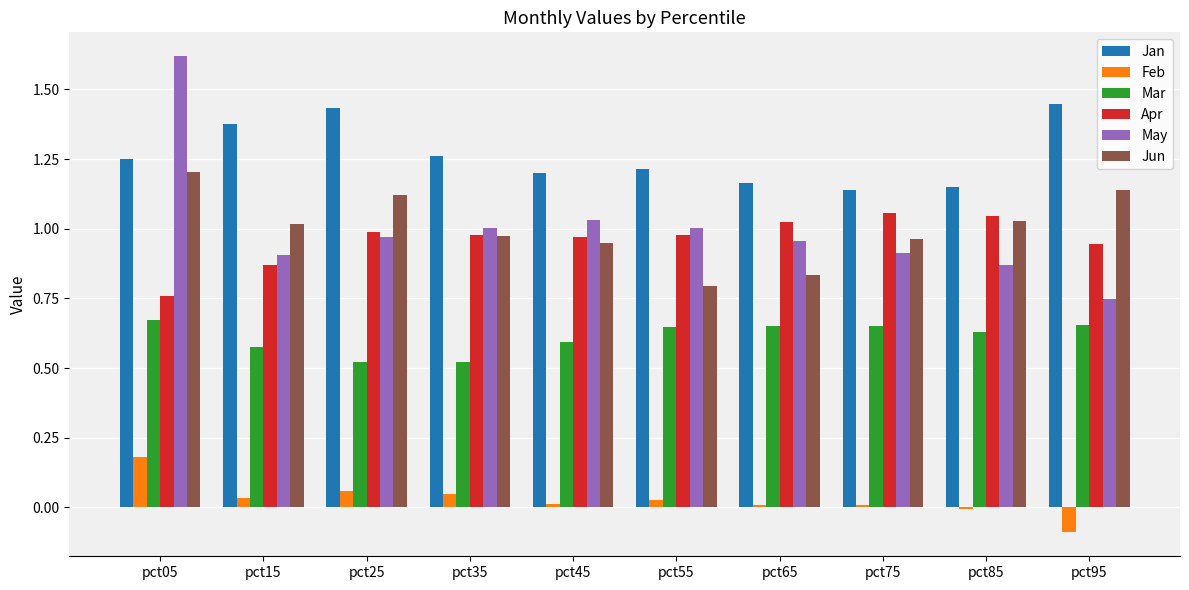

What is the minimum value shown in the chart?

-0.1